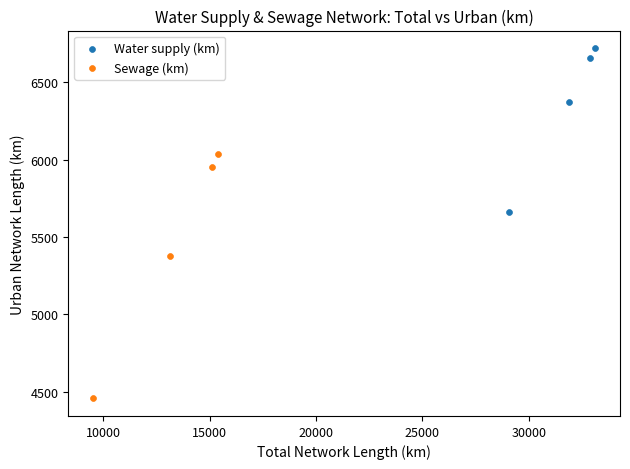

Which series contains the lowest Y value?

Sewage (km)